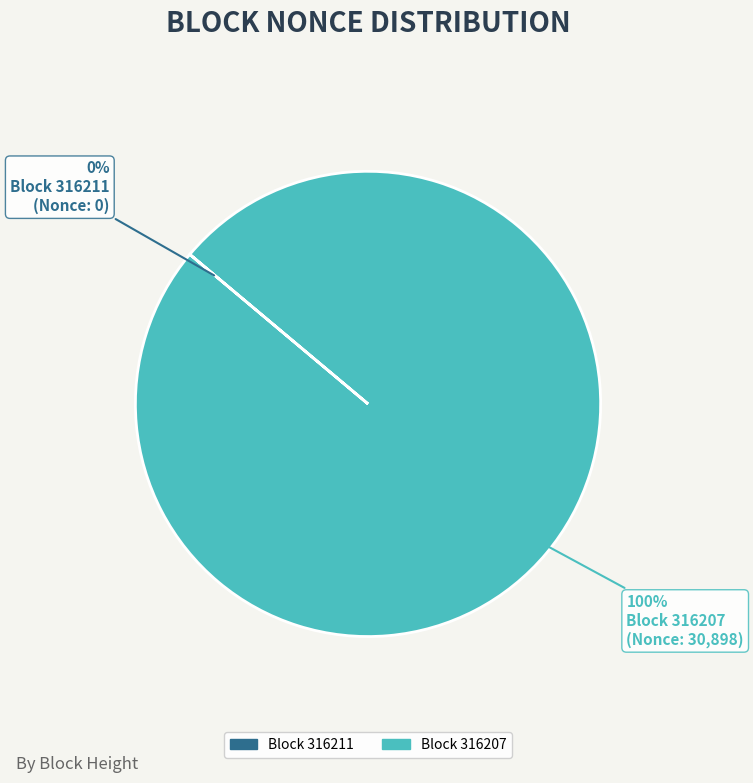

To the nearest percent, what is the average slice percentage?

50%